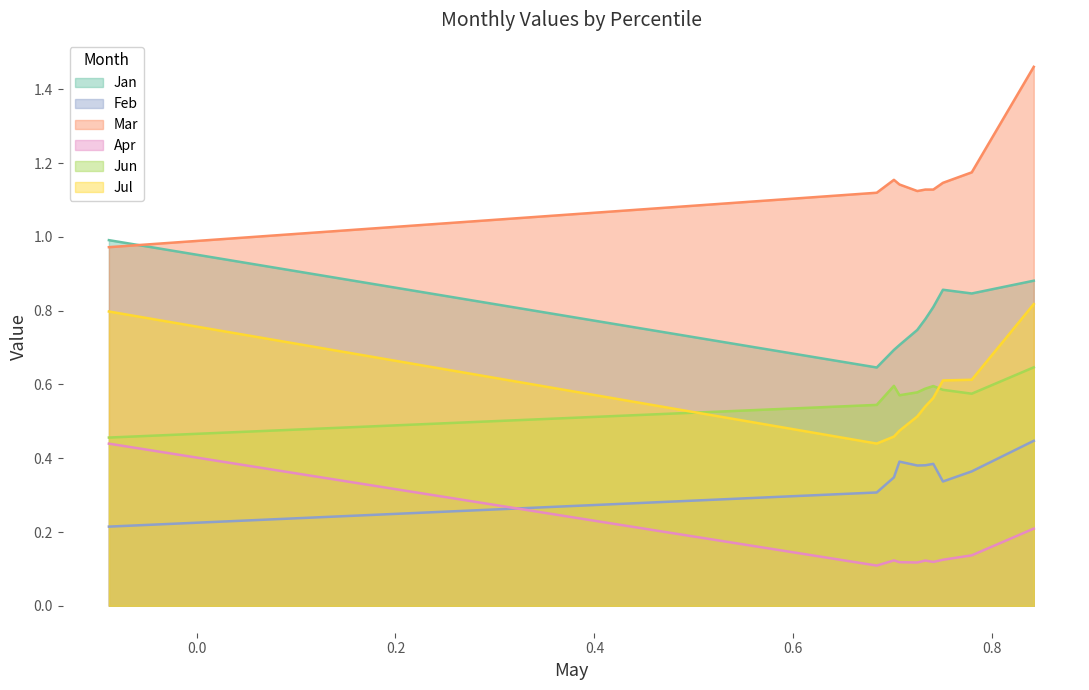

True or false: Feb has a value of 0.3 at pct75.

True